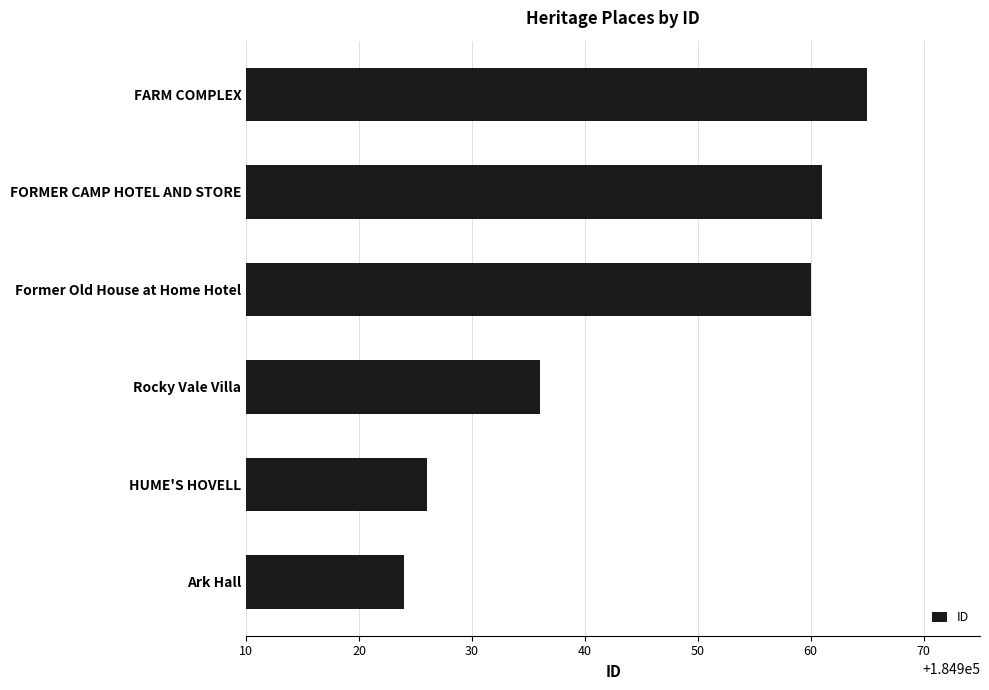

Are the bars horizontal?

Yes